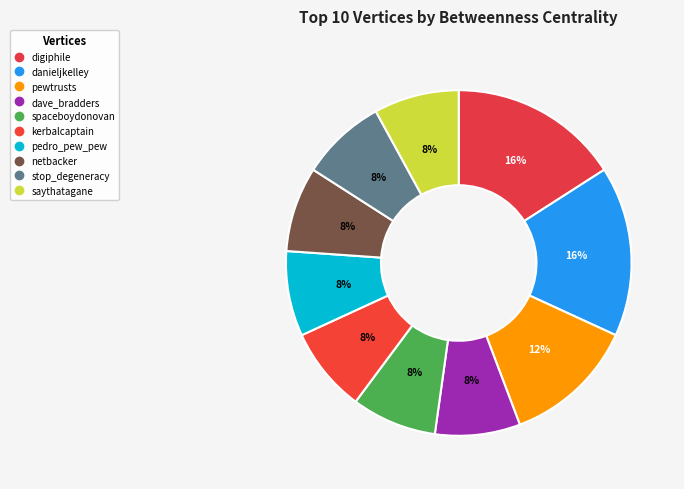

True or false: stop_degeneracy accounts for 8% of the total.

True